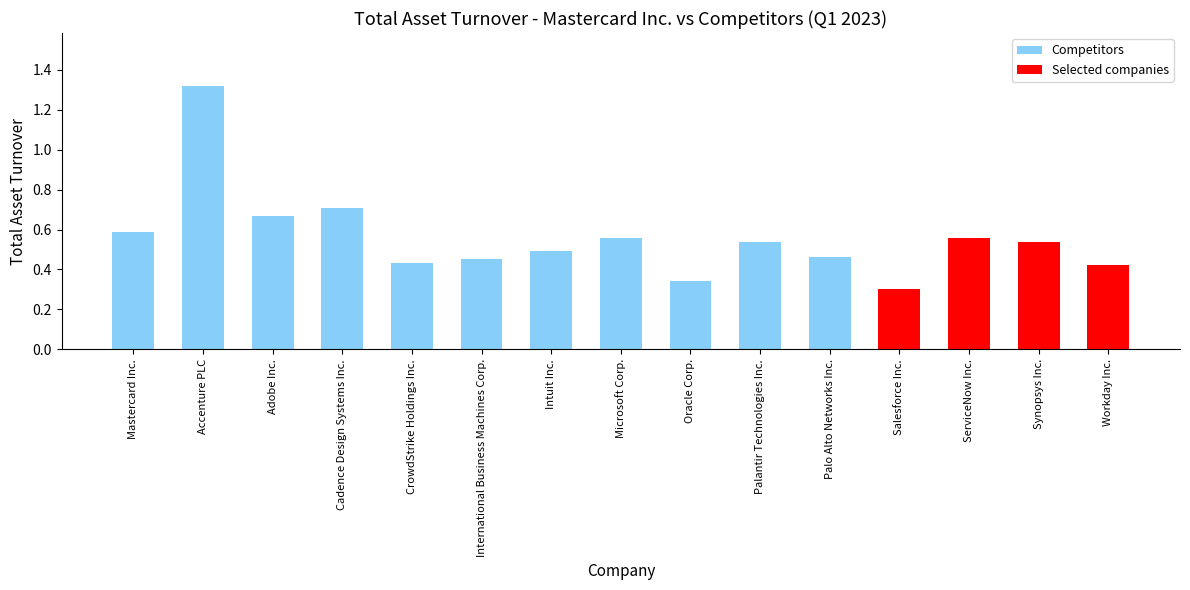

Are the bars horizontal?

No